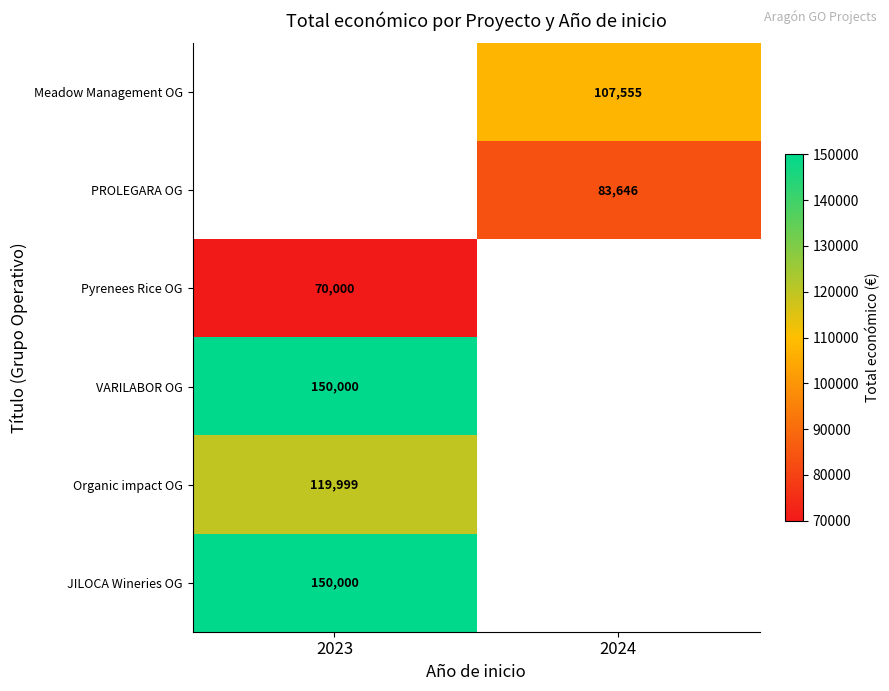

The value of Pyrenees Rice OG at 2023 is 40944.6. True or false?

False